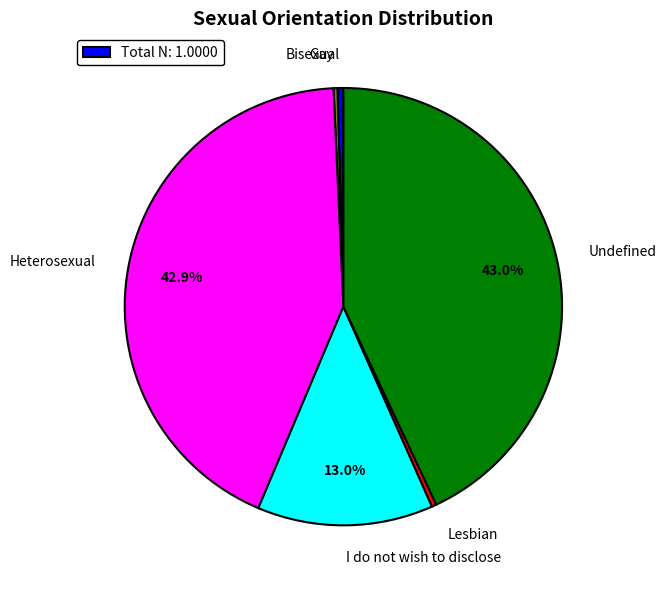

To the nearest percent, what is the average slice percentage?

17%